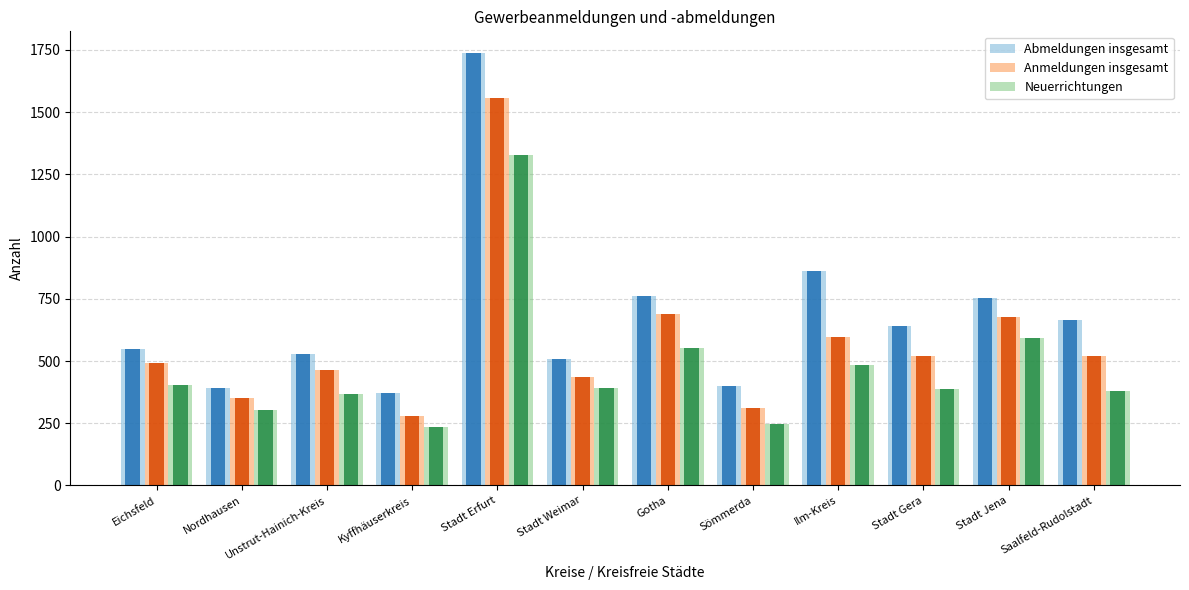

Is it true that Anmeldungen insgesamt equals 436 at Stadt Weimar?

True